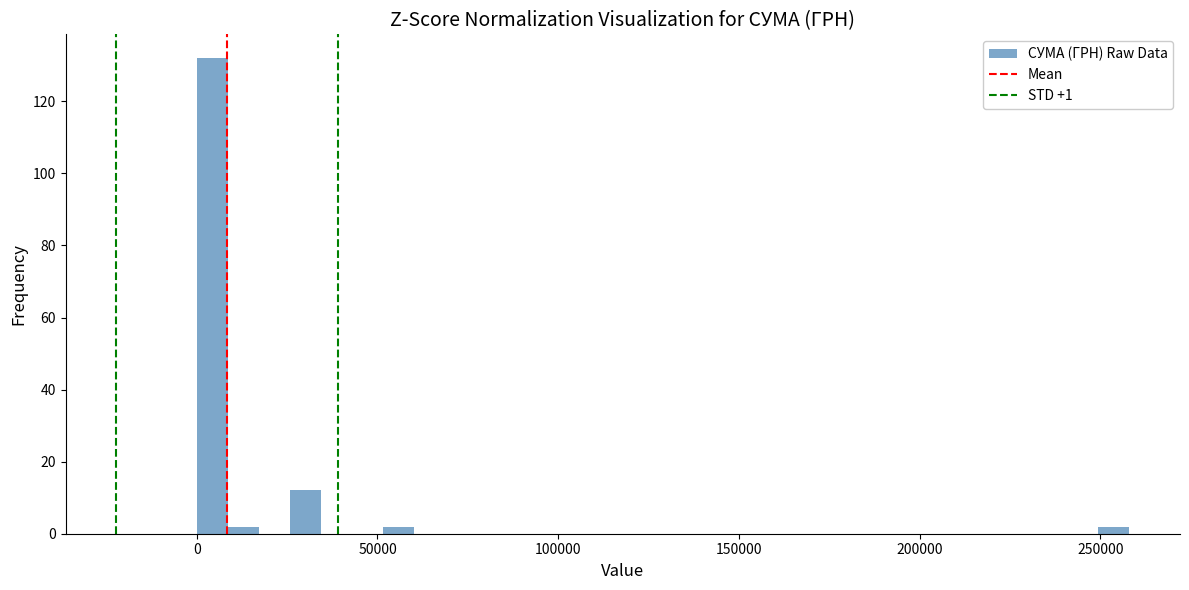

Around what value on the x-axis is the tallest bar? Give the approximate position of its centre, as read against the axis.

5000